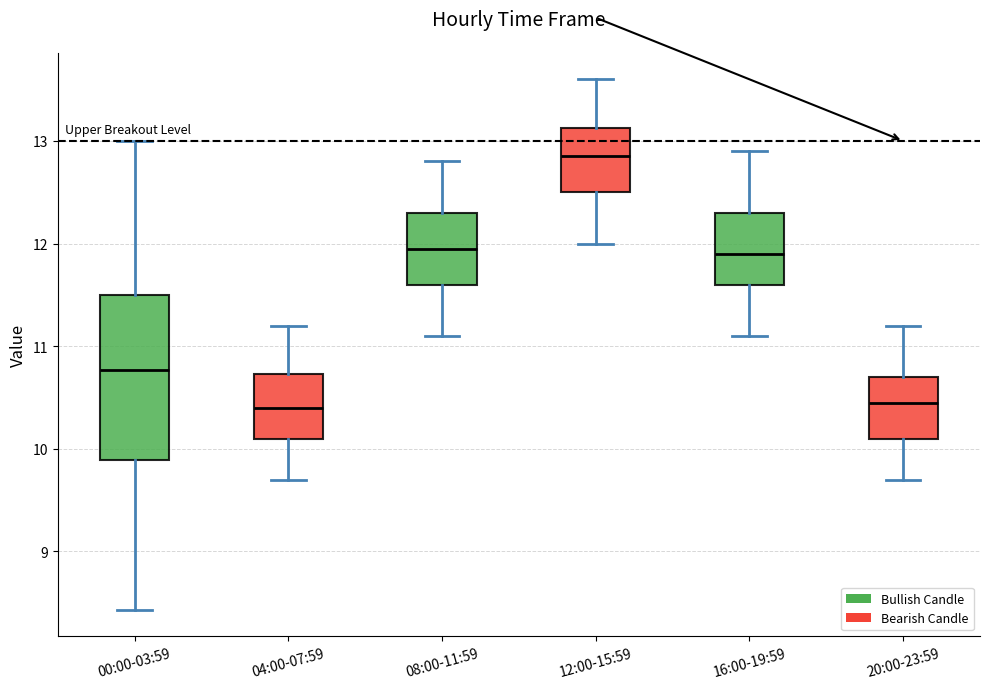

Reading left to right, transcribe this box plot: for each box, give where its median line is, the range the box spans, and where its two whiskers end, as read against the y-axis. The values are not printed on the chart, so give them approximately, as read against the axis.

00:00-03:59: median 10.8, box 9.9 to 11.5, whiskers 8.4 to 13.0
04:00-07:59: median 10.4, box 10.1 to 10.7, whiskers 9.7 to 11.2
08:00-11:59: median 12.0, box 11.6 to 12.3, whiskers 11.1 to 12.8
12:00-15:59: median 12.9, box 12.5 to 13.1, whiskers 12.0 to 13.6
16:00-19:59: median 11.9, box 11.6 to 12.3, whiskers 11.1 to 12.9
20:00-23:59: median 10.5, box 10.1 to 10.7, whiskers 9.7 to 11.2